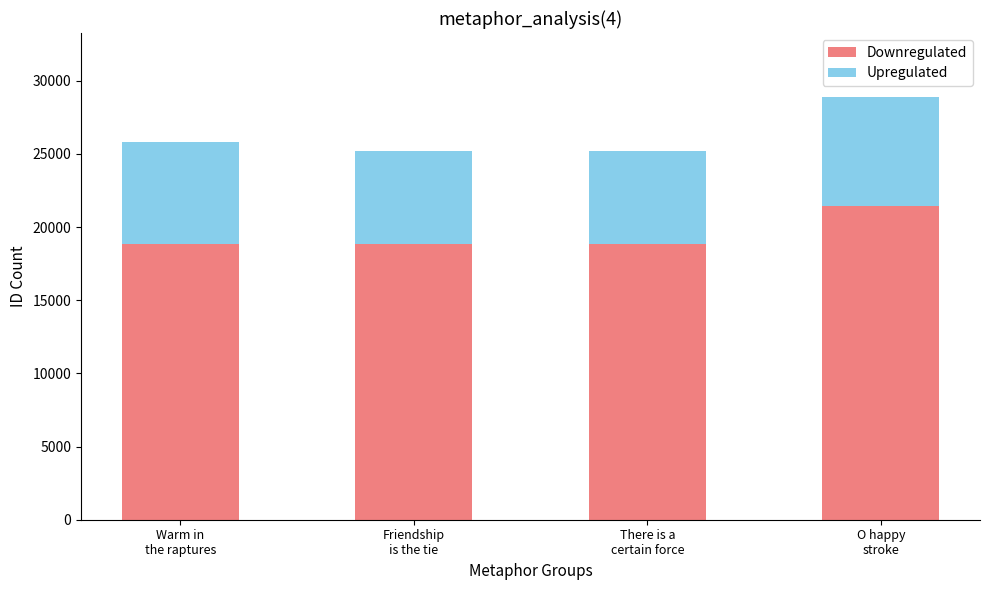

What is the lowest value of the Downregulated series?

18814